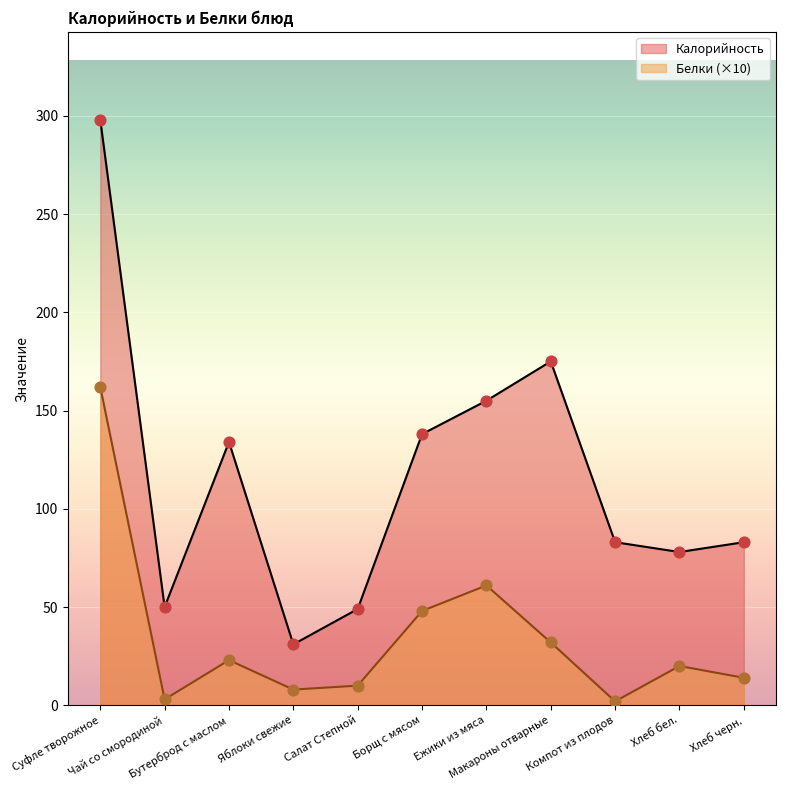

At how many categories does at least one series exceed 127?

5